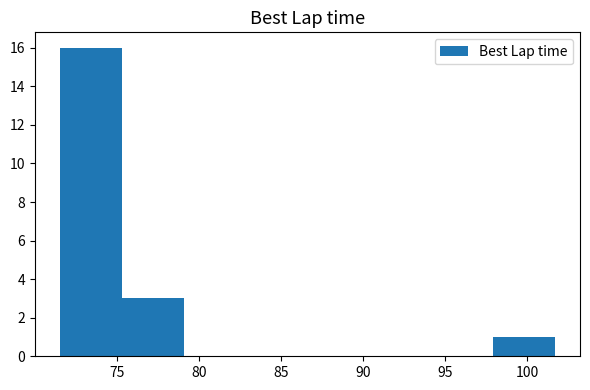

What is the height of the bar covering 71.5 to 75.5 on the x-axis? Neither the bar edges nor the heights are printed on the chart, so give them approximately, as read against the axes.

16